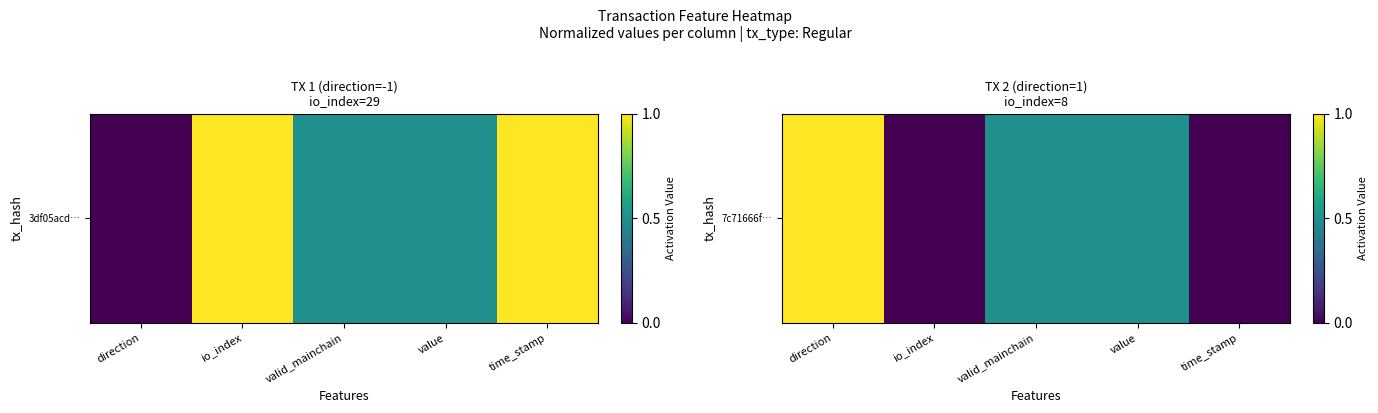

Which has a higher value, io_index or valid_mainchain?

valid_mainchain